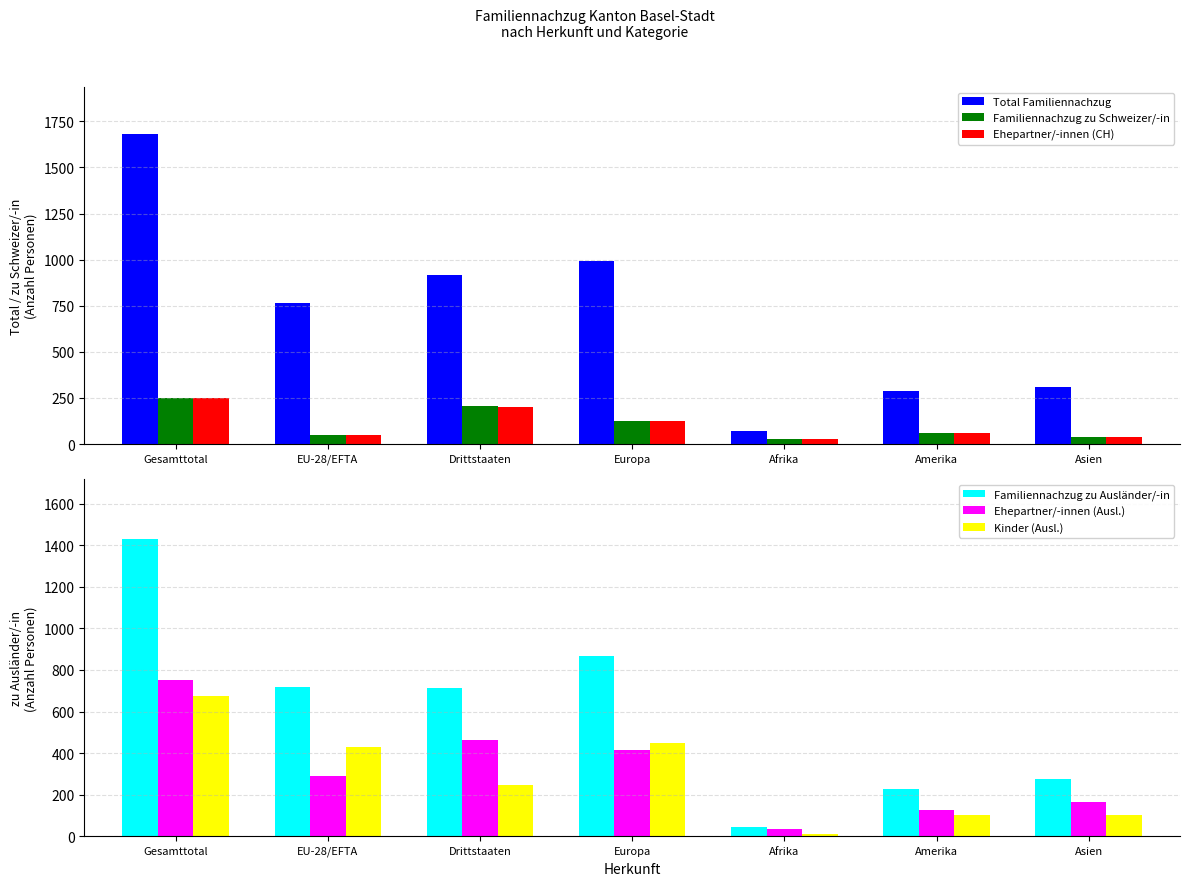

True or false: Kinder (Ausl.) has a value of 152 at Amerika.

False